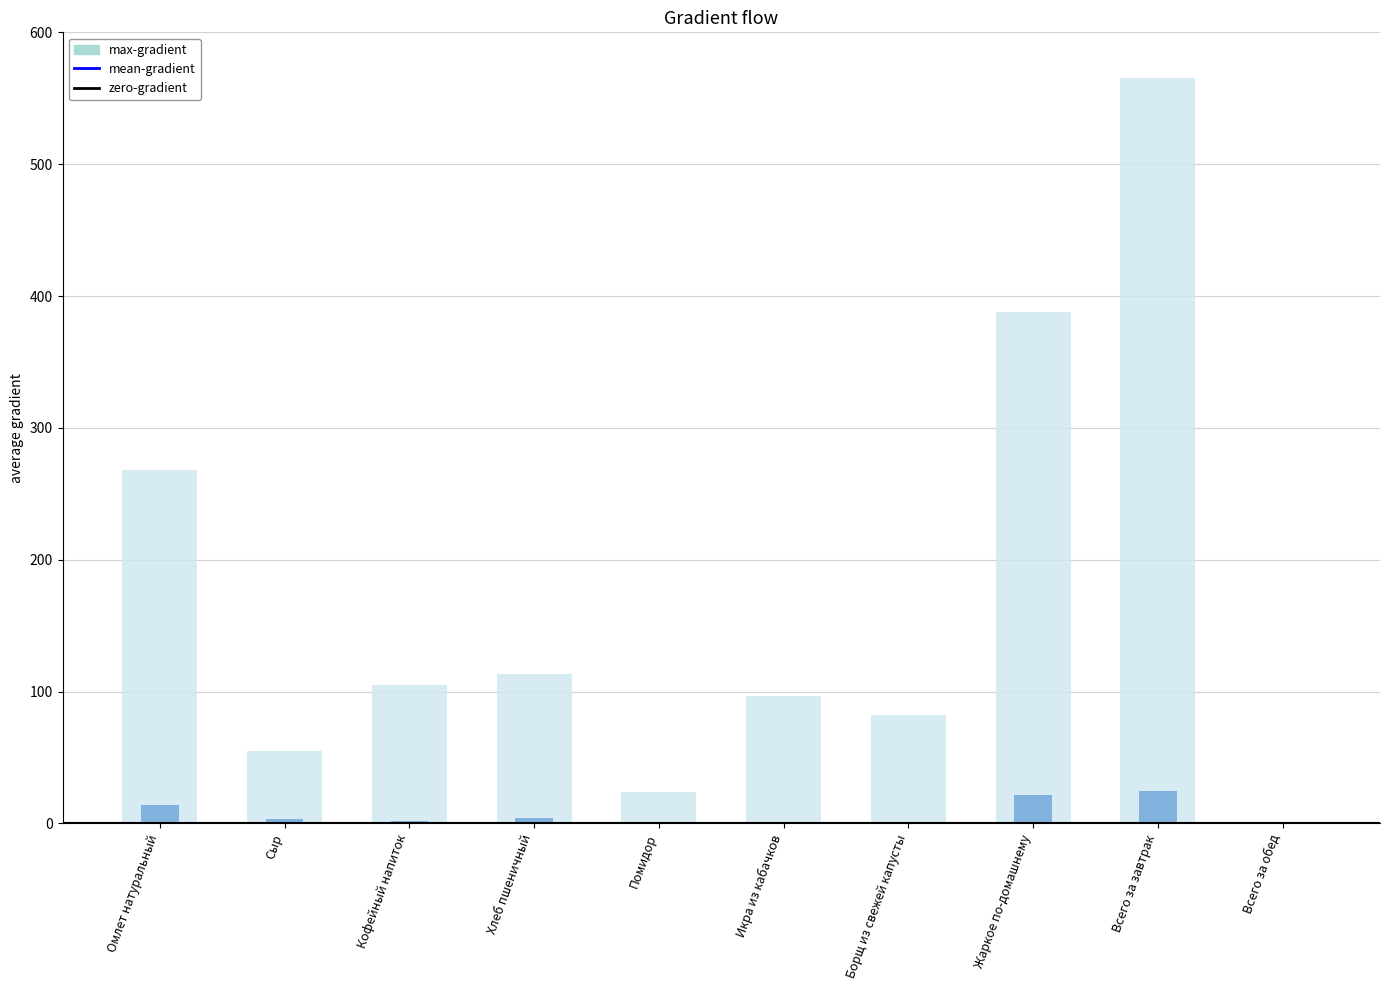

What is the sum of the max-gradient values at Икра из кабачков and Всего за завтрак?

661.4